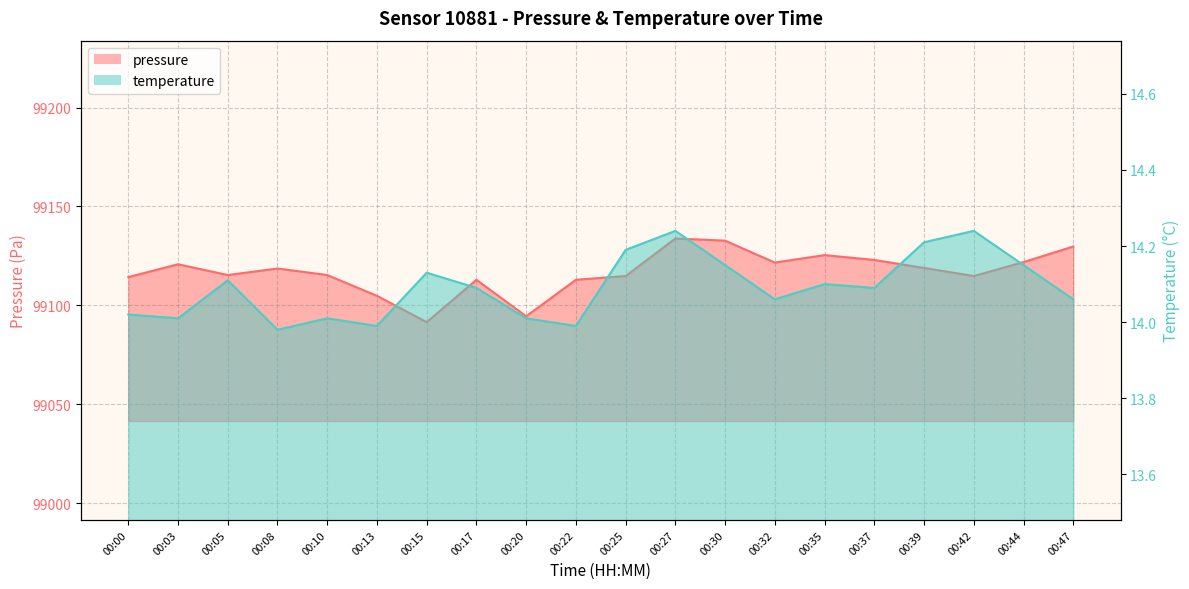

What is the highest value of the pressure series?

99133.8